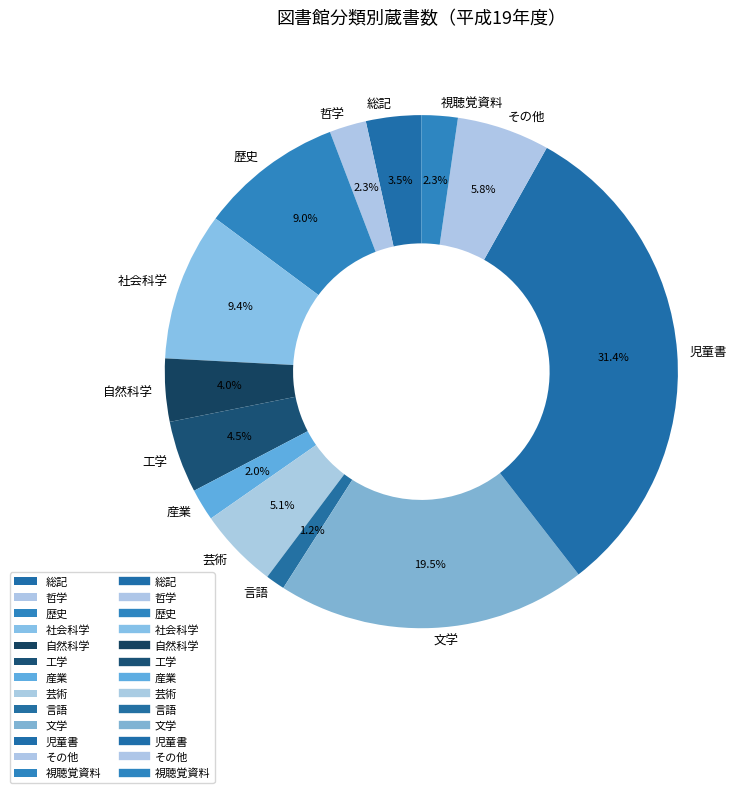

Combined, do 視聴覚資料 and 哲学 account for over 50%?

No